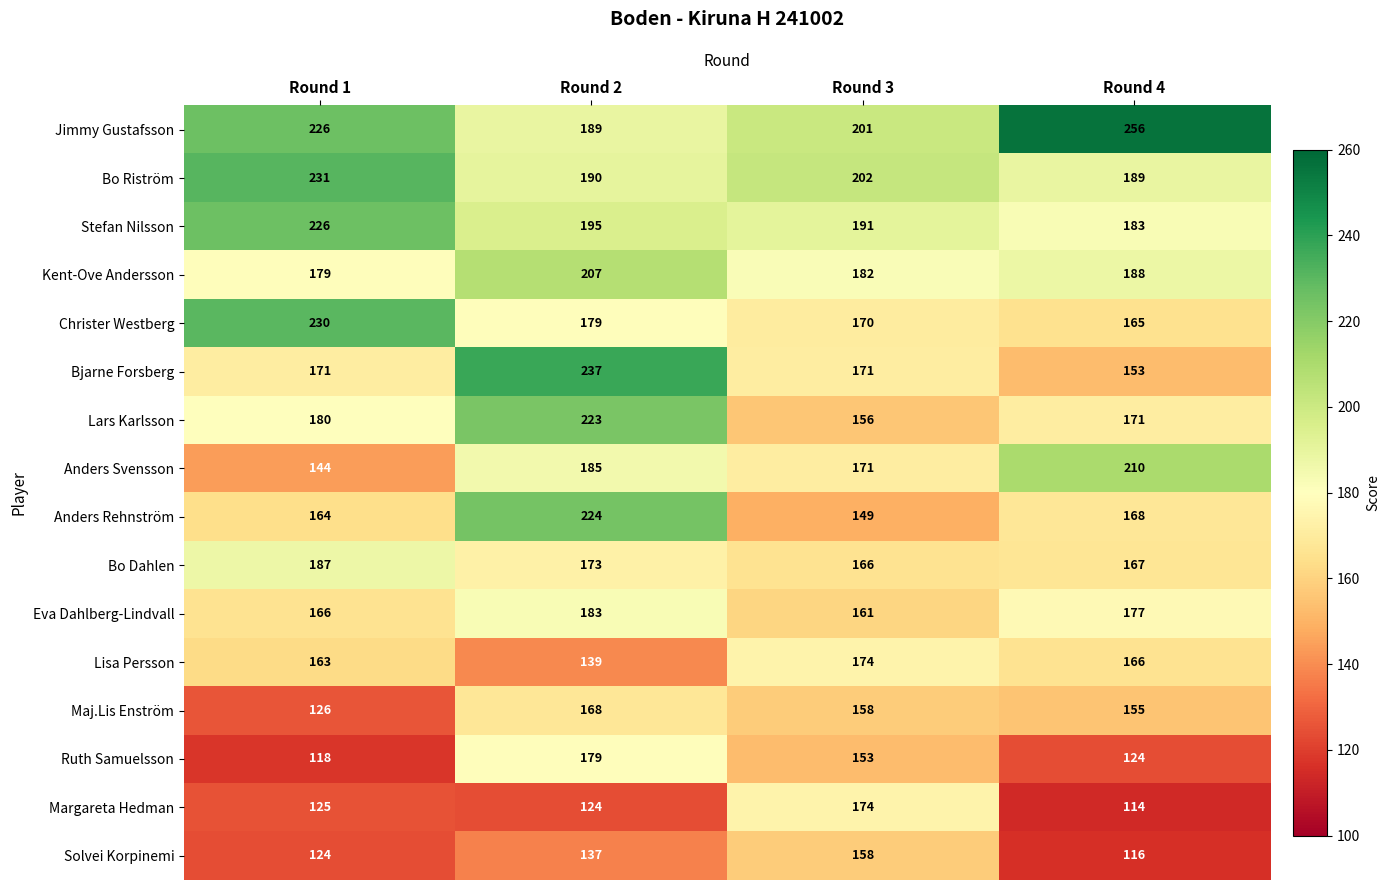

Which category has the lowest value in the Kent-Ove Andersson series?

Round 1